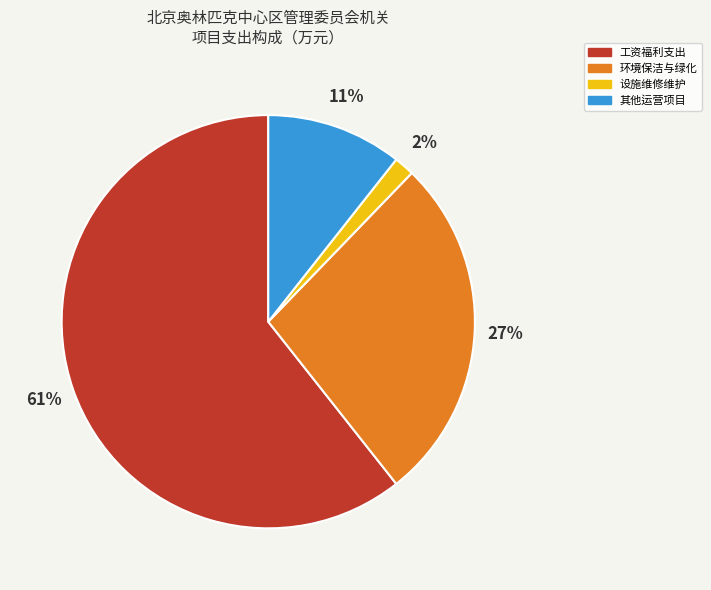

To the nearest percent, what is the average slice percentage?

25%